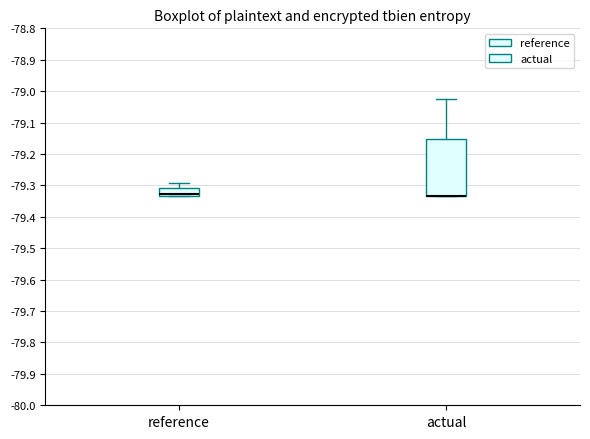

Comparing the boxes themselves (not the whiskers), which one is the tallest?

actual